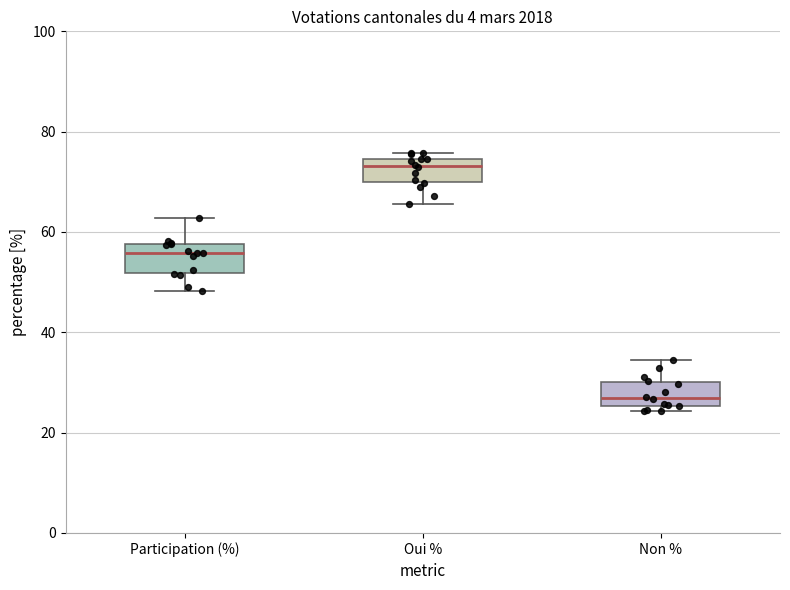

Where does the upper whisker of the box for Non % end on the y-axis? The values are not printed on the chart, so give them approximately, as read against the axis.

34